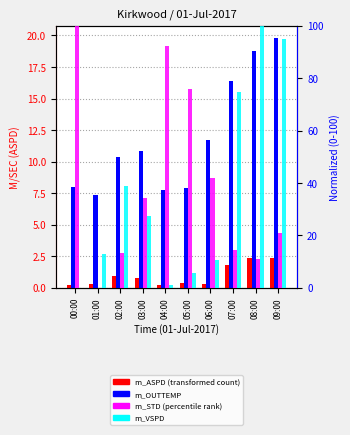

Which series has the largest range (max minus min)?

m_STD